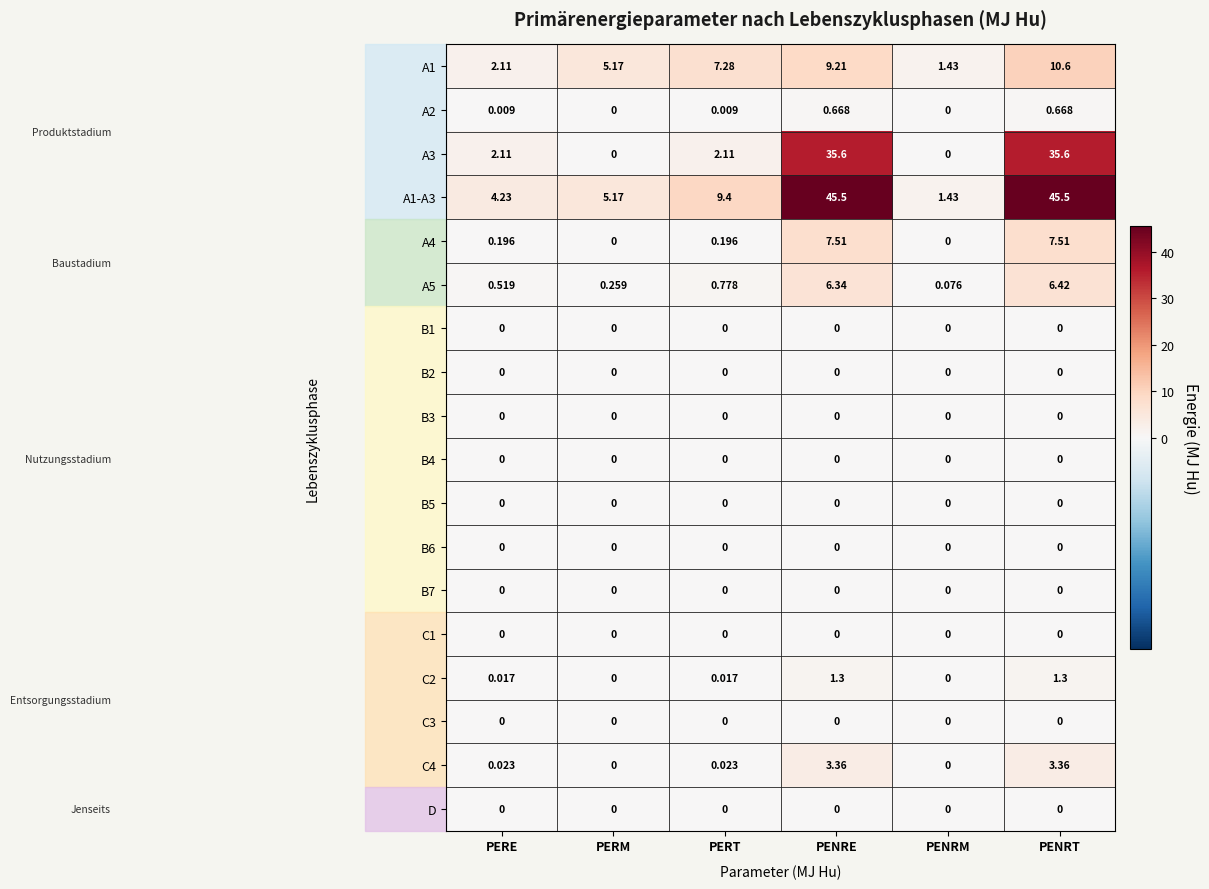

At which category is the sum across all series the highest?

PENRT